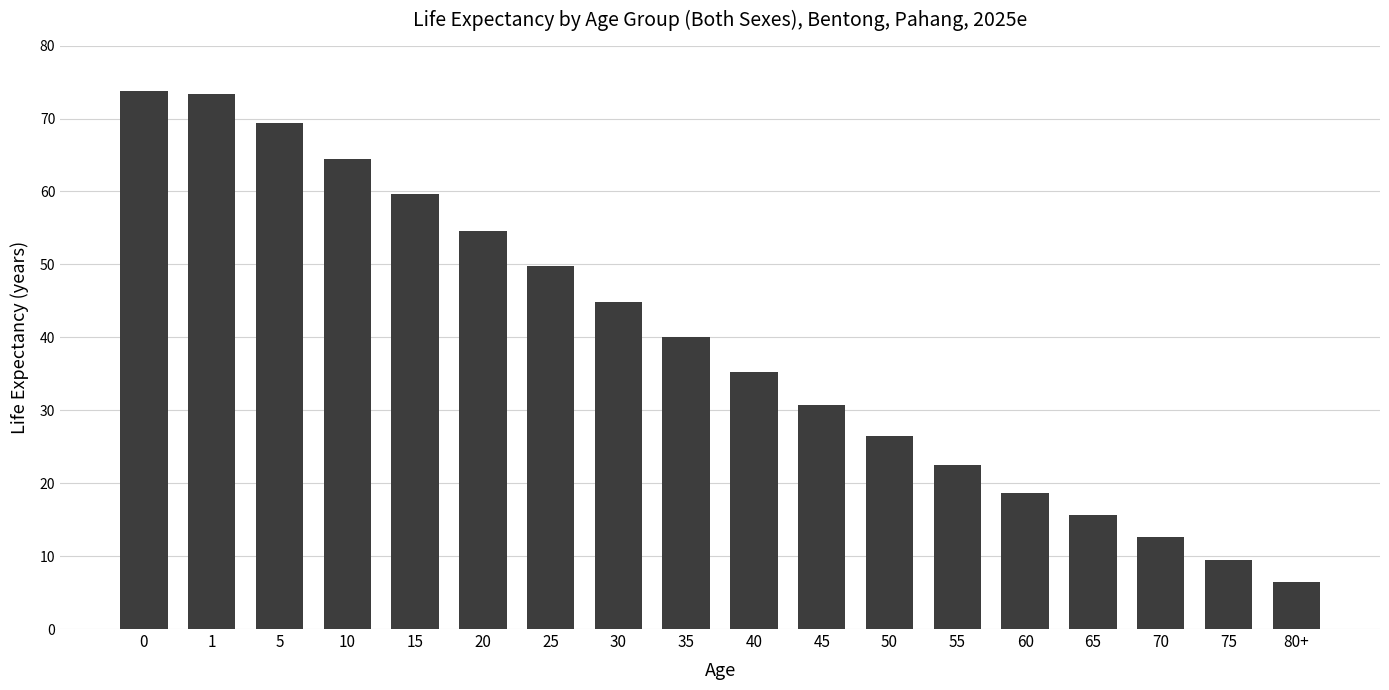

What is the smallest value displayed?

6.4